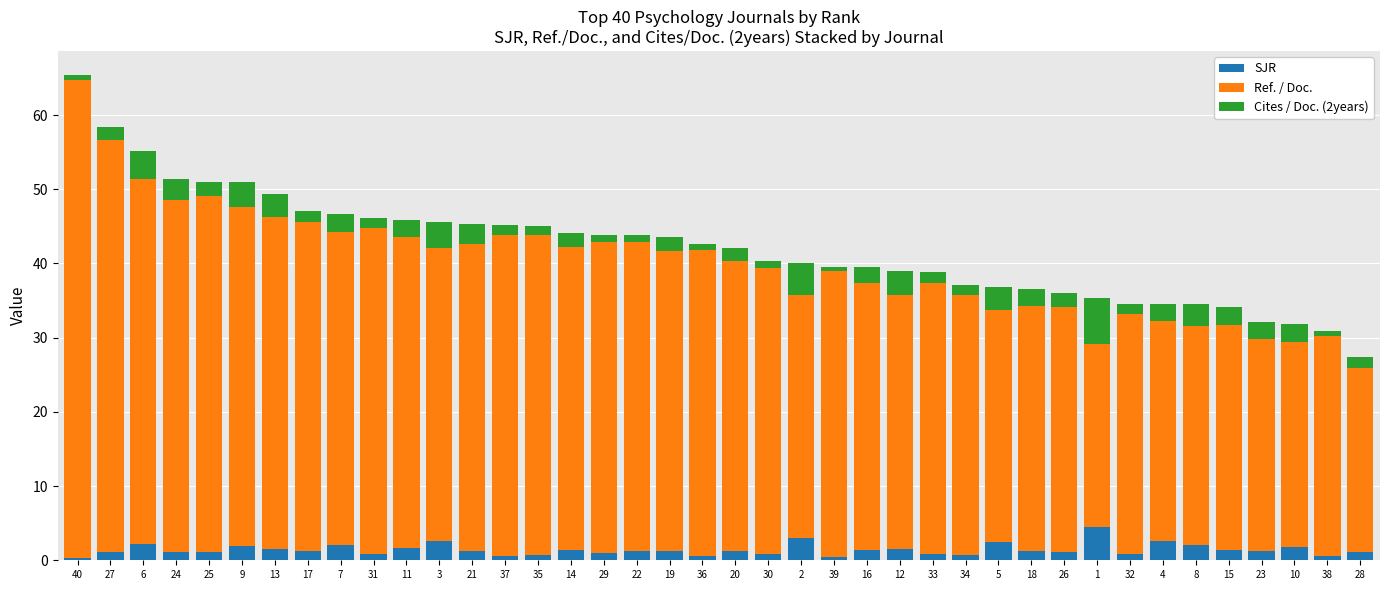

What is the value of the SJR bar at the 1st from the left?

0.3